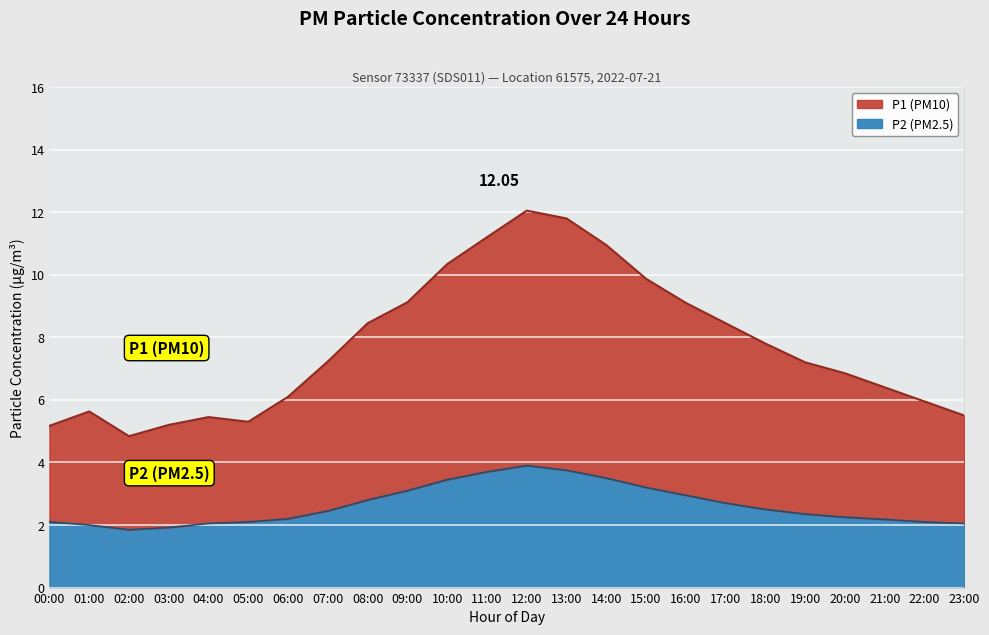

List the labels in order of P1 value, smallest first.

02:00, 00:00, 03:00, 05:00, 04:00, 23:00, 01:00, 22:00, 06:00, 21:00, 20:00, 19:00, 07:00, 18:00, 08:00, 17:00, 16:00, 09:00, 15:00, 10:00, 14:00, 11:00, 13:00, 12:00